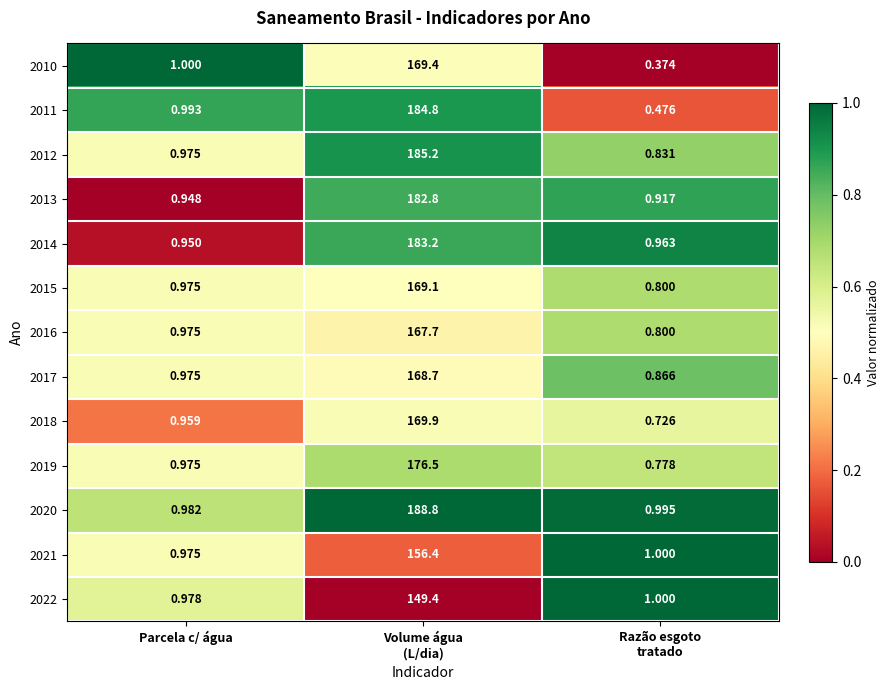

At which label is 2012 closest to 93?

Parcela c/ água